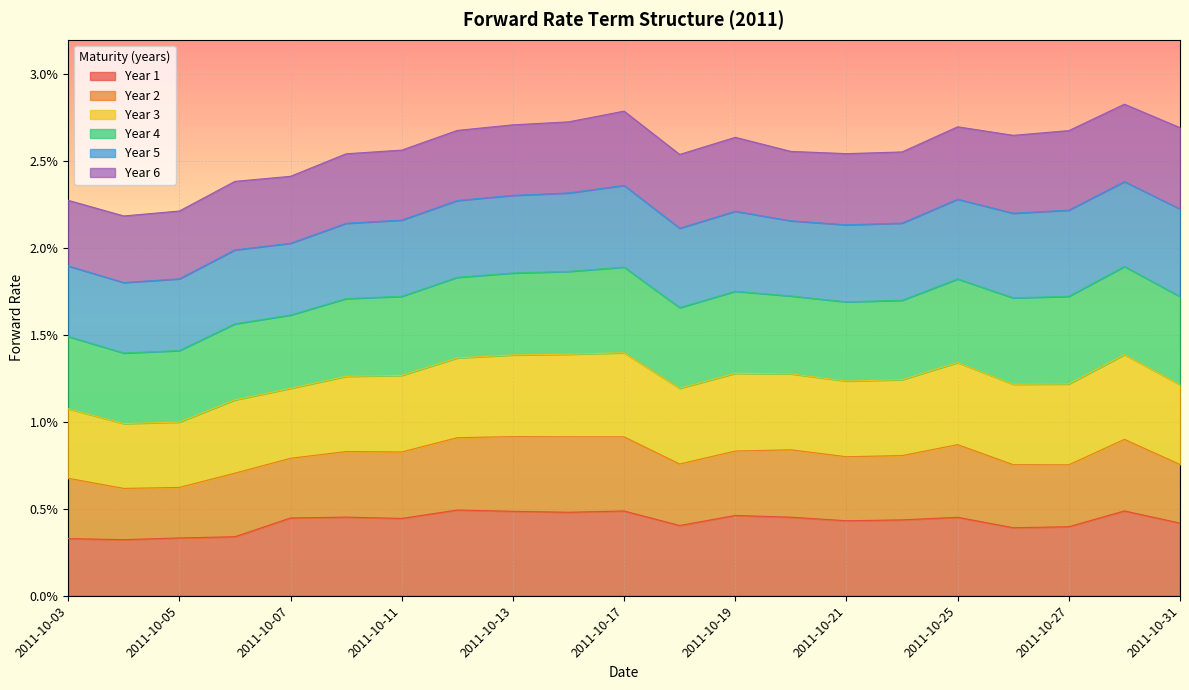

How many interior local valleys does the Year 1 series have?

6